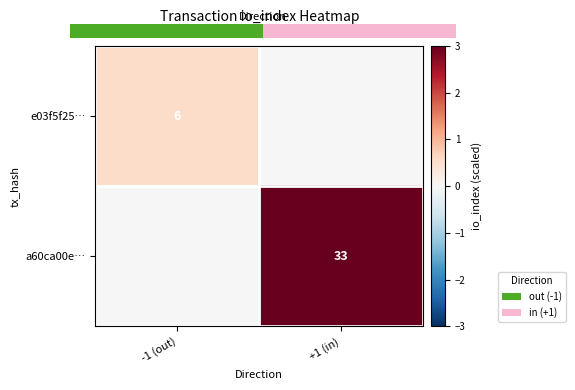

The value of e03f5f25… at -1 (out) is 6. True or false?

True